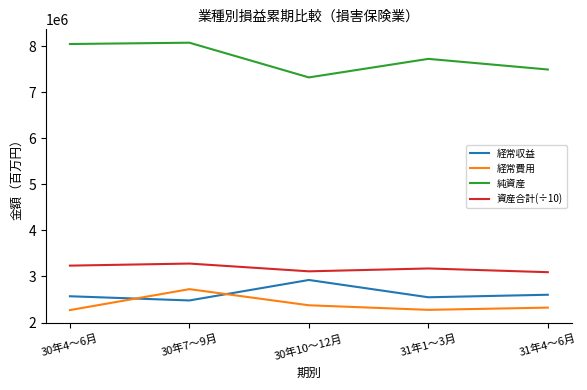

What is the difference between the maximum and minimum values in the 経常費用 series?

454677